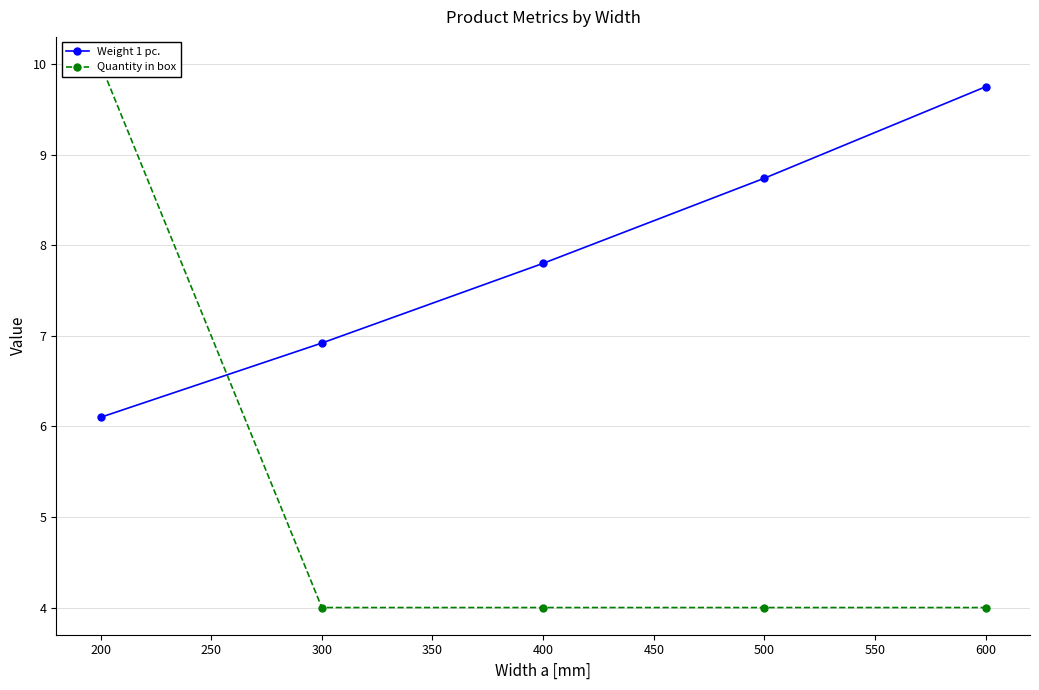

Rank the series by their average value, from lowest to highest.

Quantity in box, Weight 1 pc.